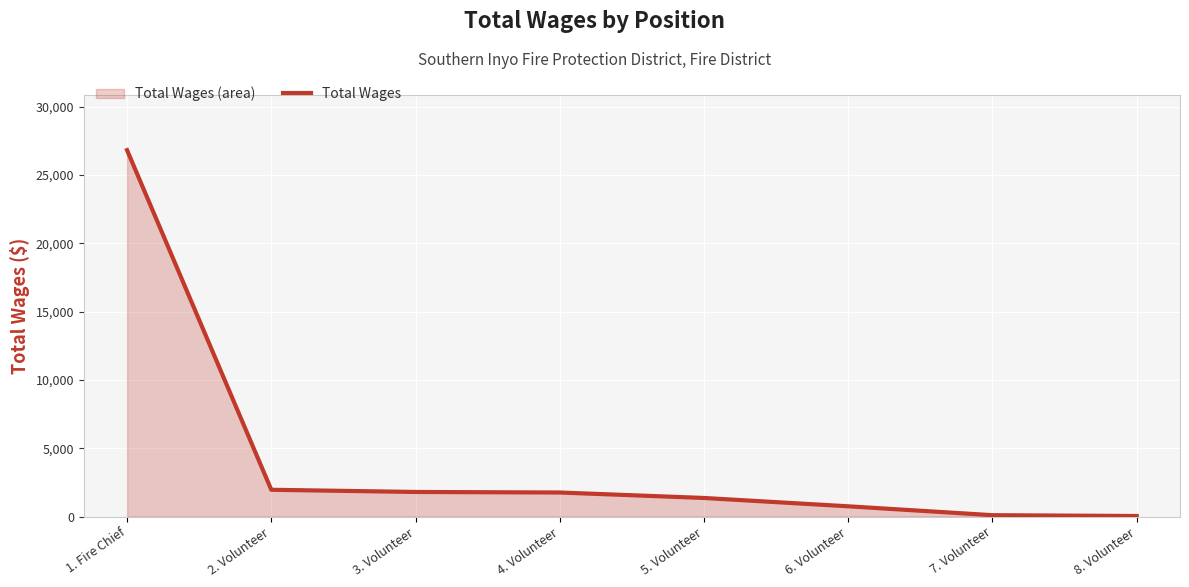

List the labels in order of value, smallest first.

8. Volunteer, 7. Volunteer, 6. Volunteer, 5. Volunteer, 4. Volunteer, 3. Volunteer, 2. Volunteer, 1. Fire Chief